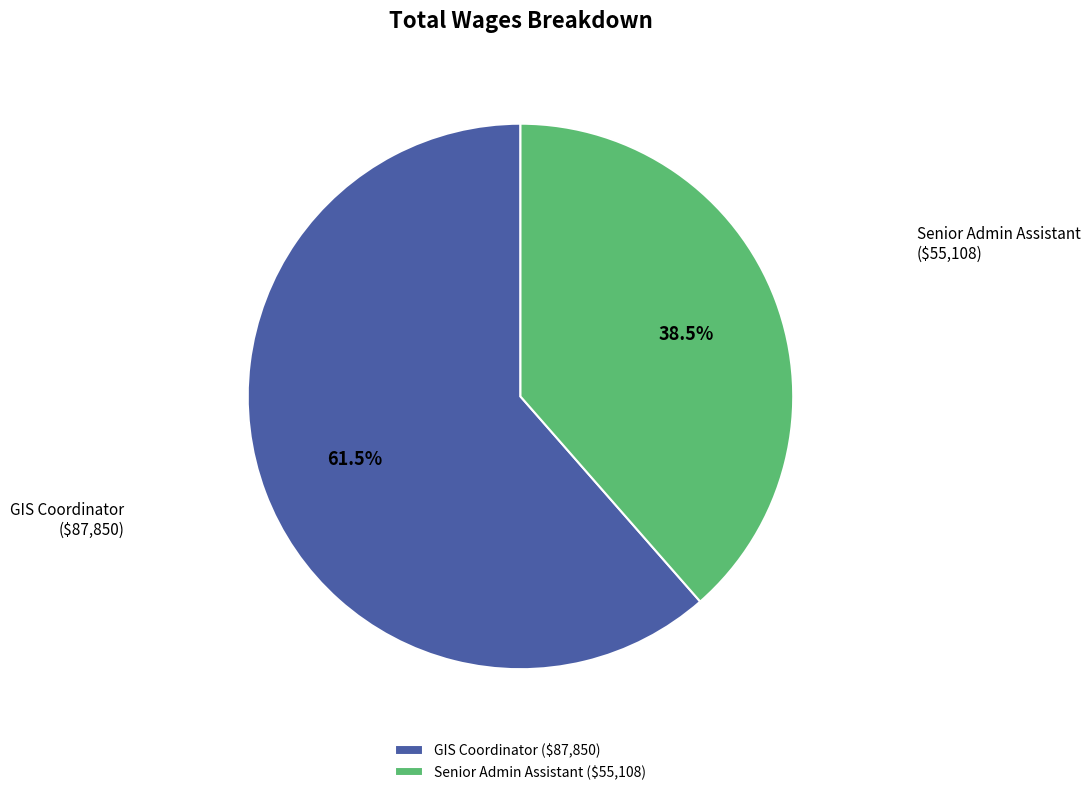

Count the number of slices in the pie.

2